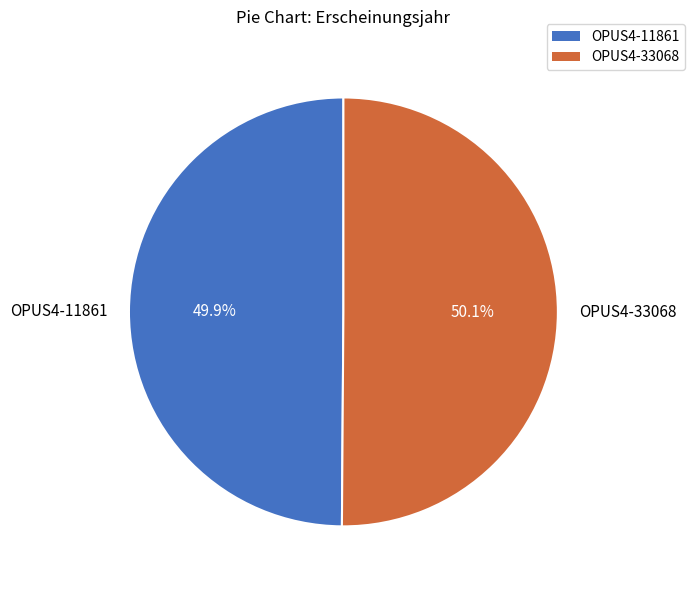

Approximately how many times larger is the value at OPUS4-33068 compared to OPUS4-11861?

1.0